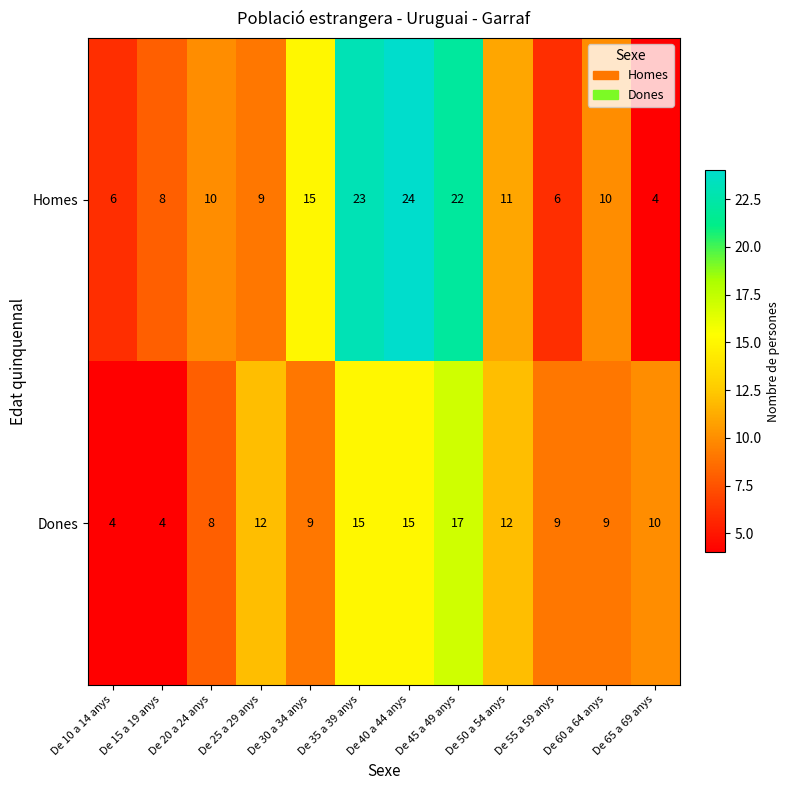

Count the number of data series in this chart.

2